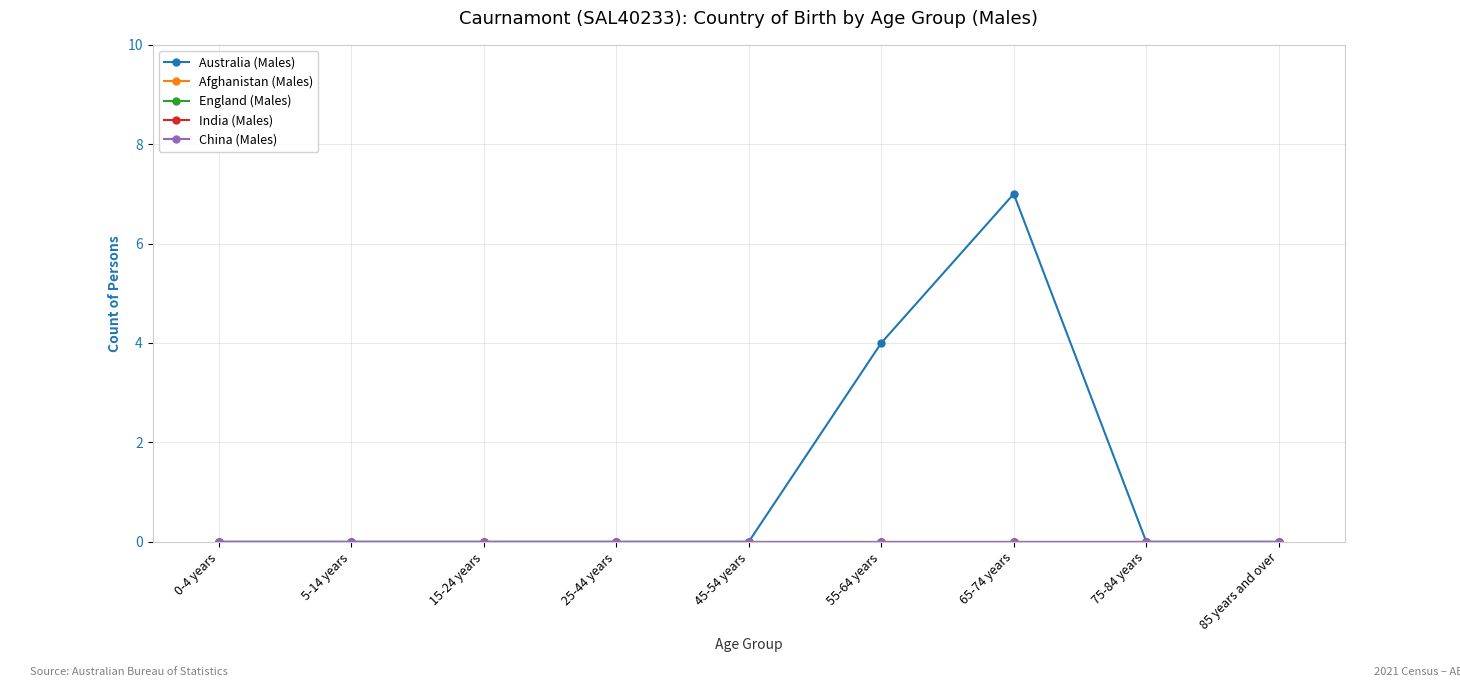

Is it true that China (Males) equals 0 at 85 years and over?

True